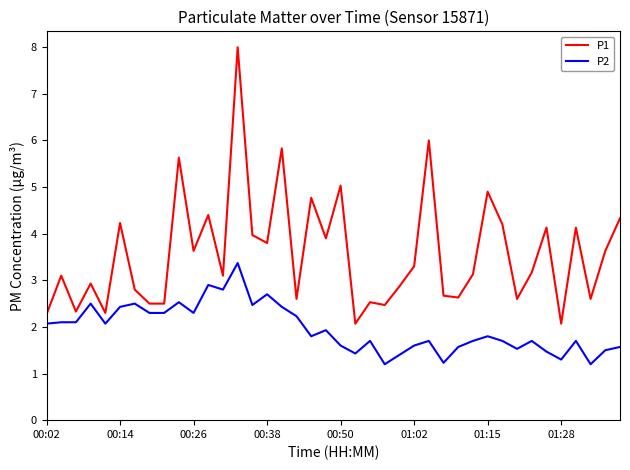

How many lines are shown in the chart?

2